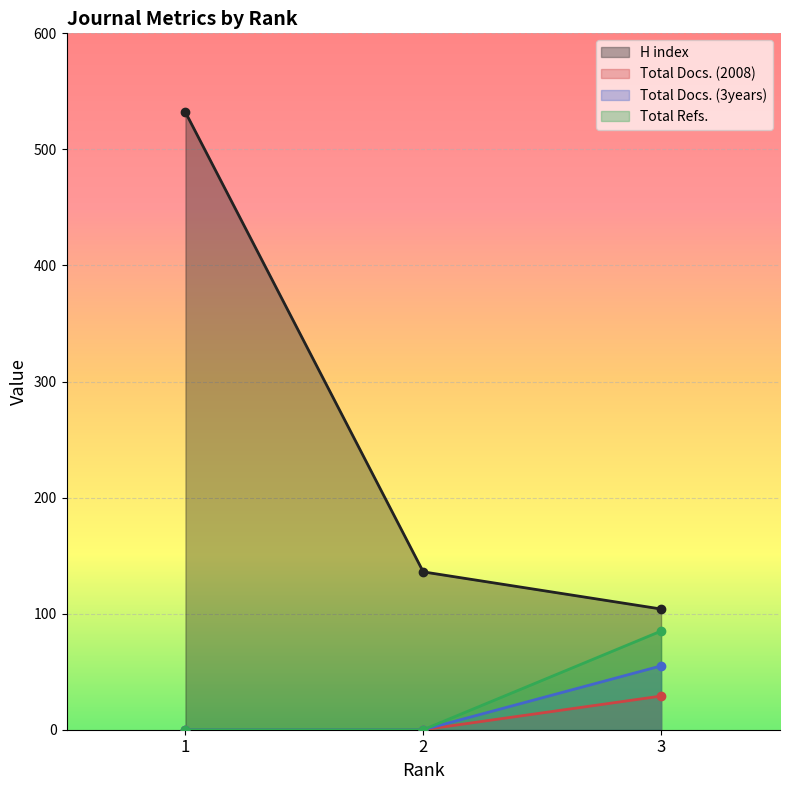

Where does the H index series first go above 136?

1